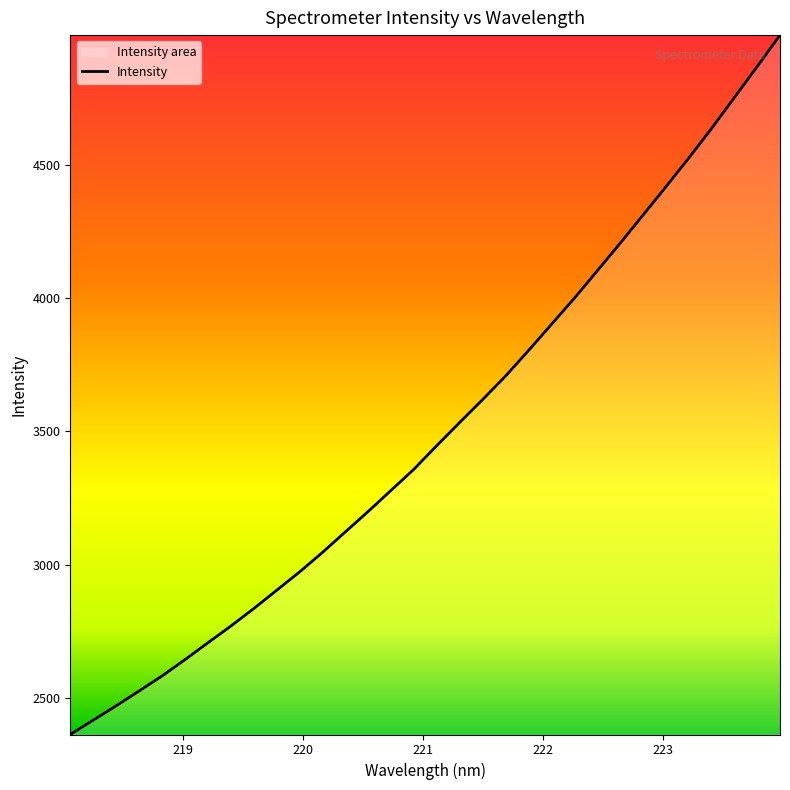

What is the difference between the maximum and minimum values?

2622.7